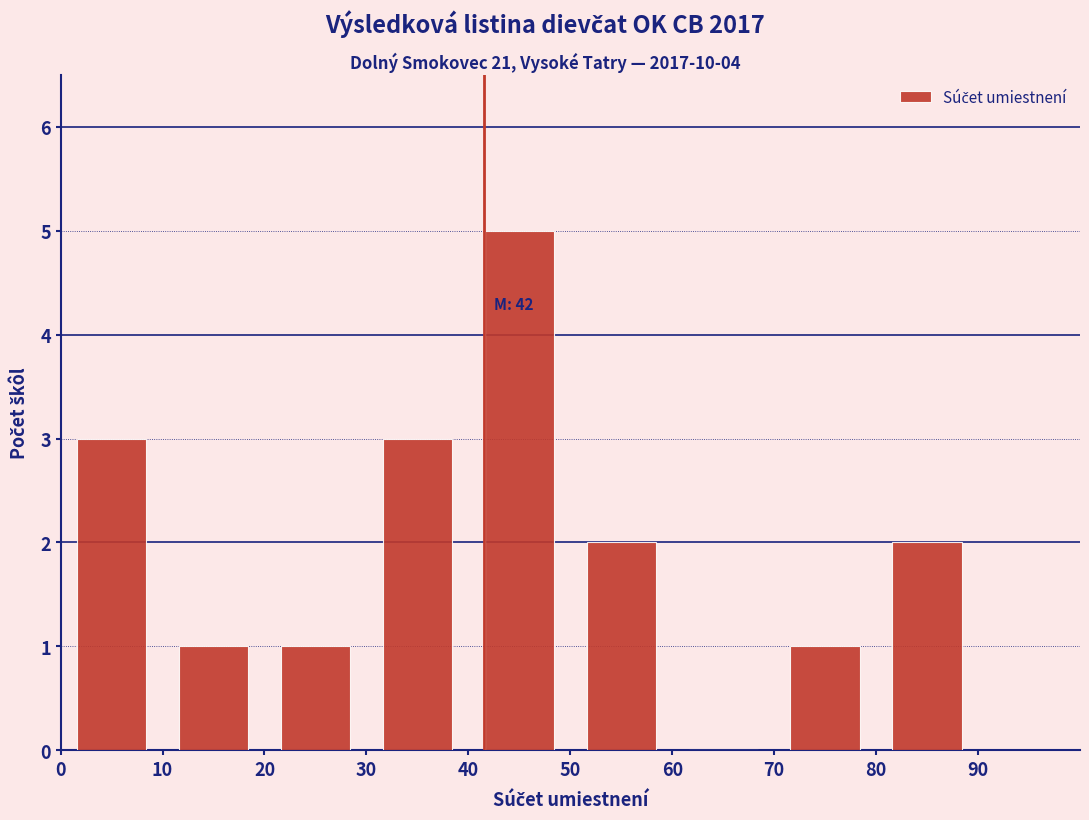

Over which range of the x-axis is the bar tallest?

40 to 50